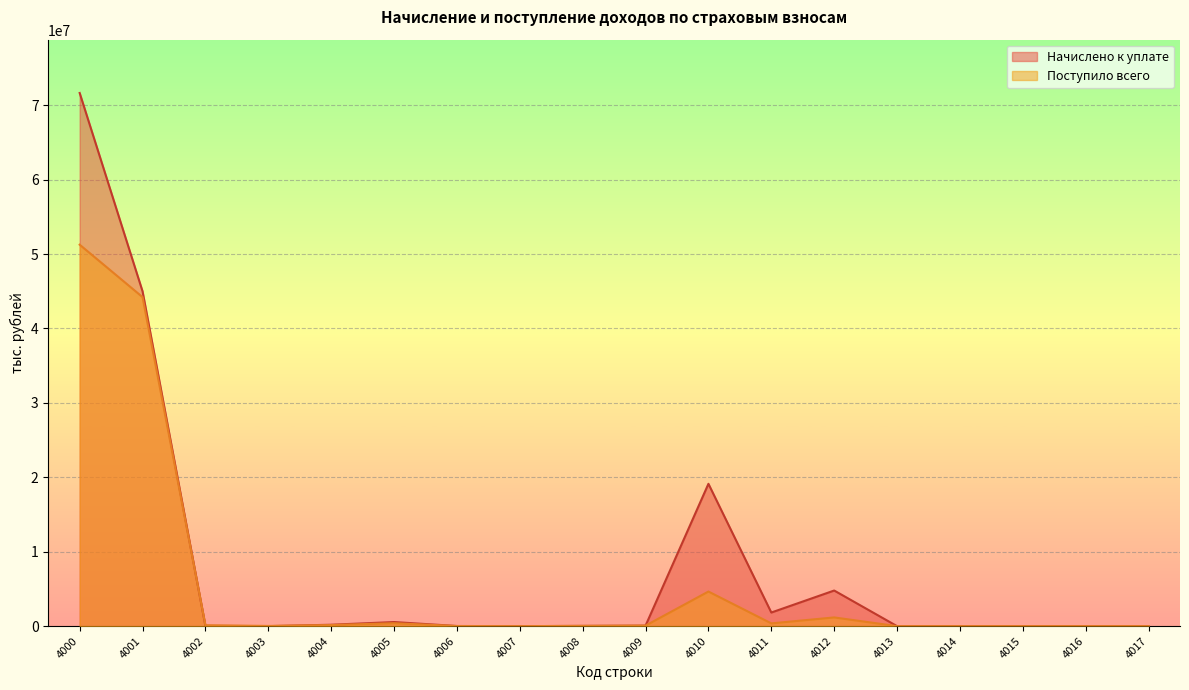

What is the value of the Поступило всего point at the 11th from the left?

4650806